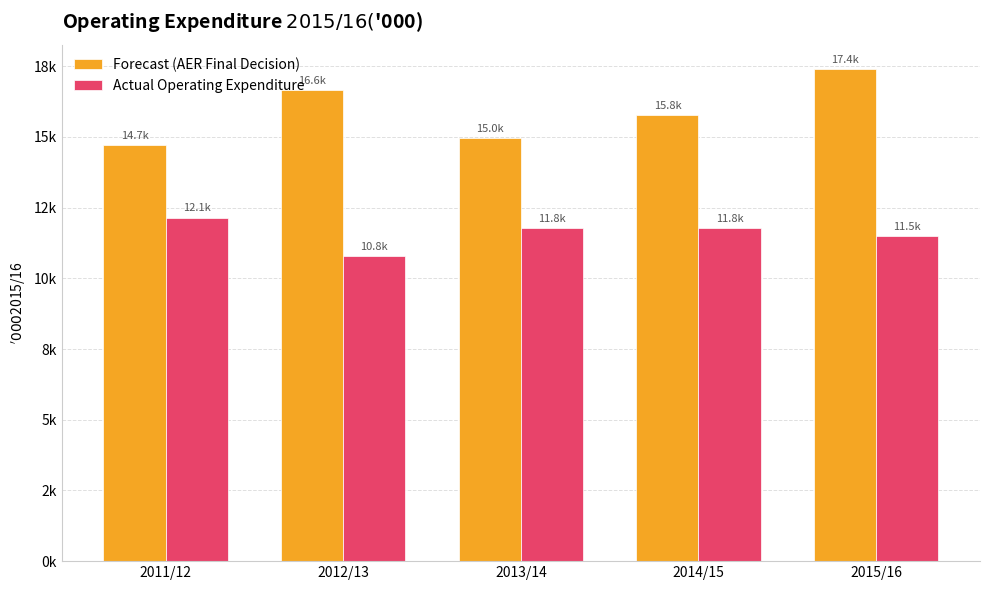

Which category has the highest value across all series?

2015/16